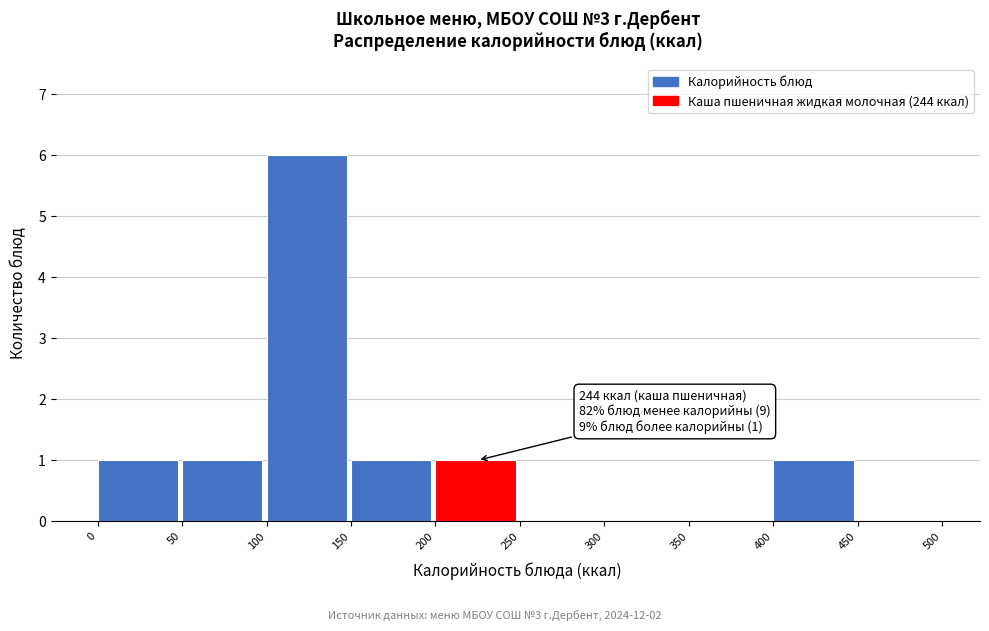

Which range on the x-axis has the tallest bar?

100 to 150